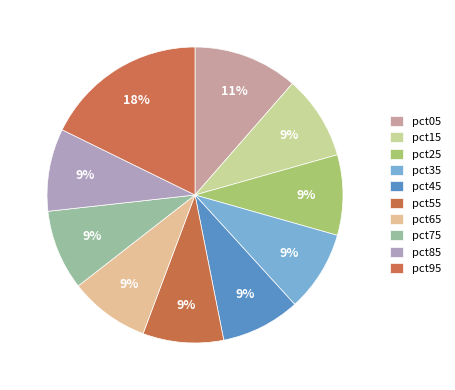

To the nearest percent, what is the combined percentage of pct65 and pct25?

18%